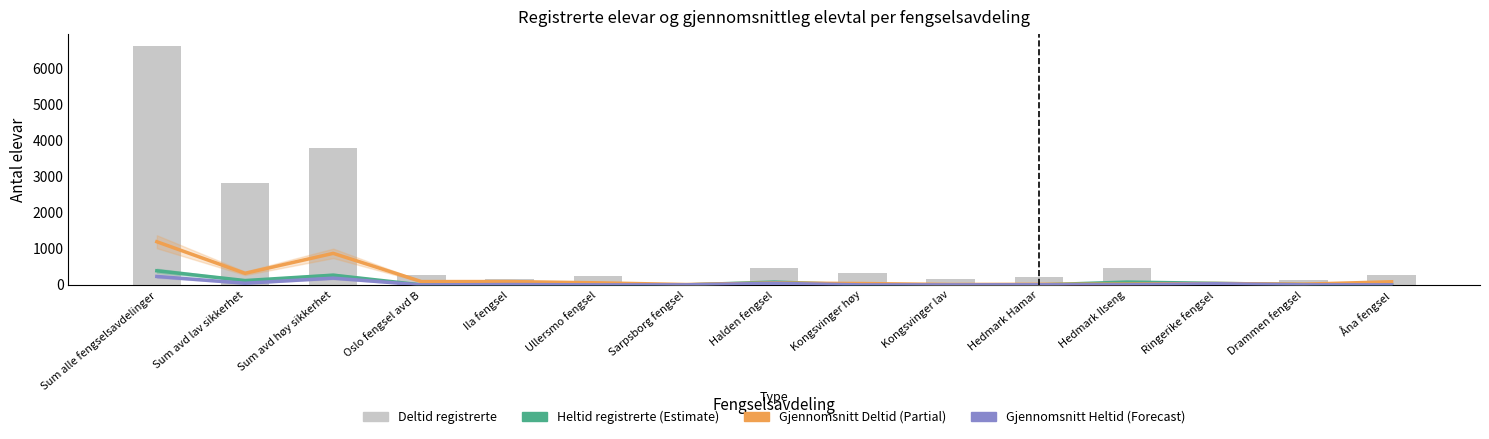

List the labels in order of Heltid registrerte (Estimate) value, smallest first.

Oslo fengsel avd B, Ila fengsel, Ullersmo fengsel, Sarpsborg fengsel, Kongsvinger høy, Kongsvinger lav, Hedmark Hamar, Åna fengsel, Drammen fengsel, Ringerike fengsel, Hedmark Ilseng, Halden fengsel, Sum avd lav sikkerhet, Sum avd høy sikkerhet, Sum alle fengselsavdelinger